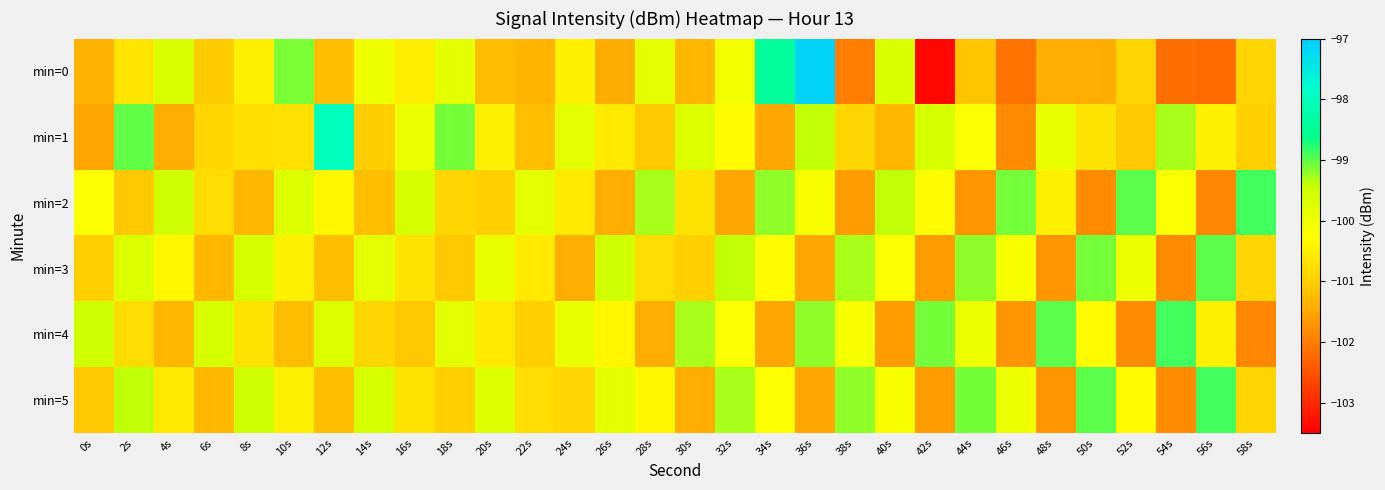

Which has a higher value, 56s or 10s?

10s